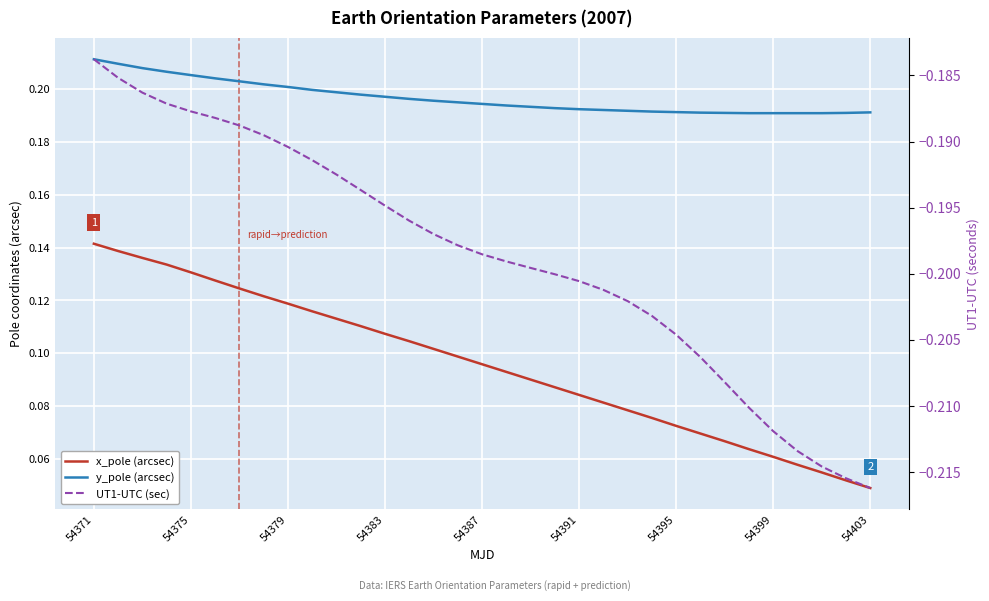

How many lines are shown in the chart?

3